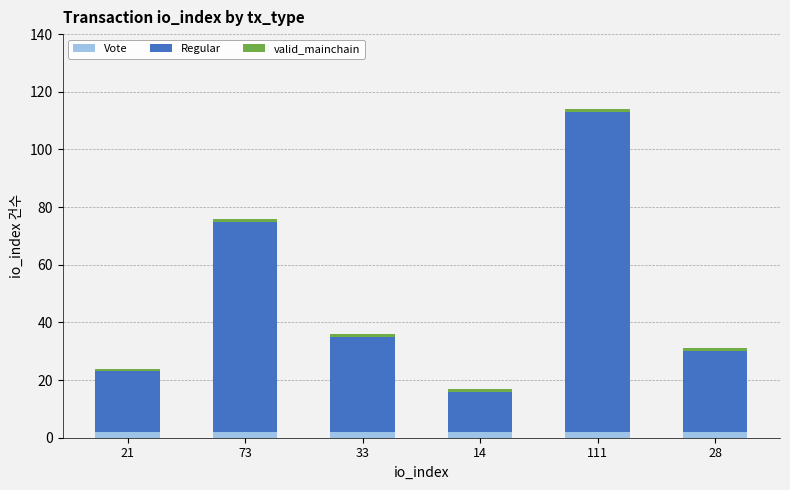

True or false: valid_mainchain has a value of 1 at 73.

False